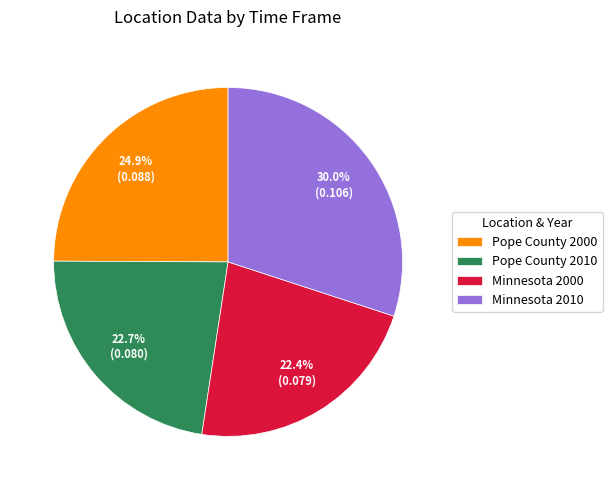

Is there a majority slice in this chart?

No